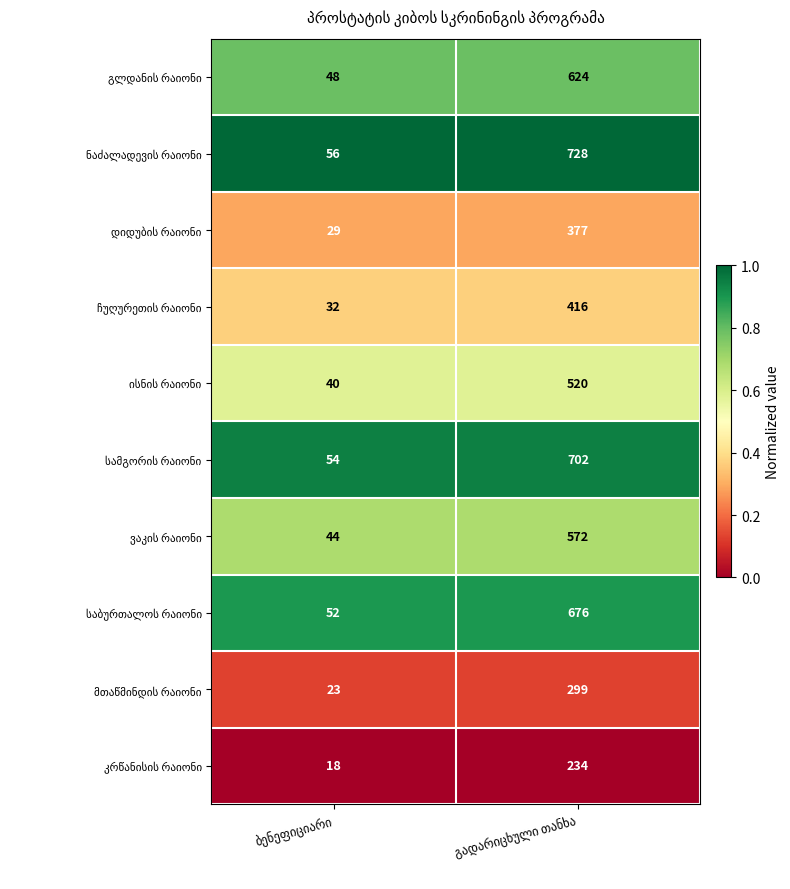

What is the greatest value displayed?

728